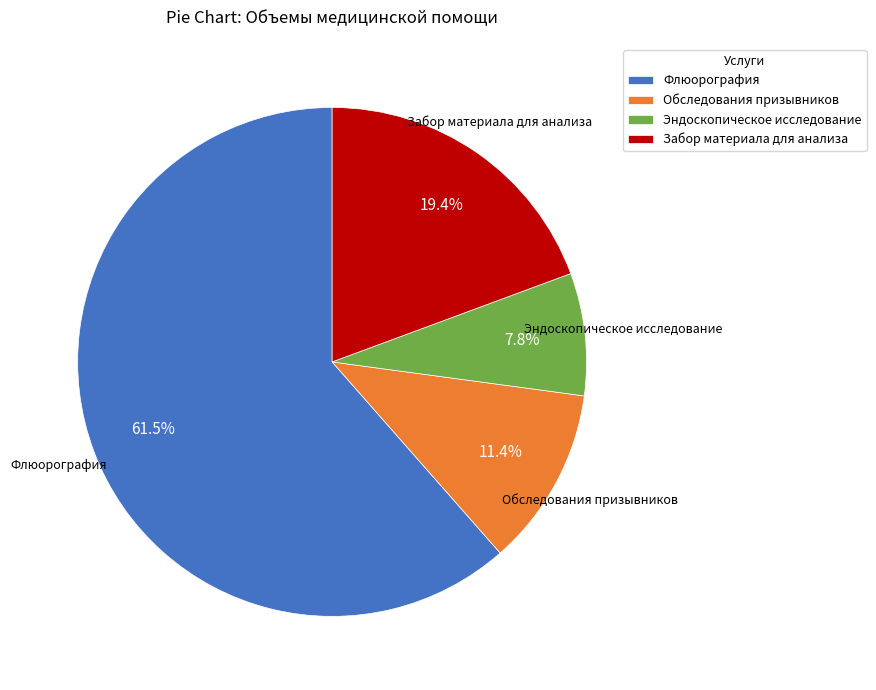

Is it true that Эндоскопическое исследование is 1% of the pie?

False